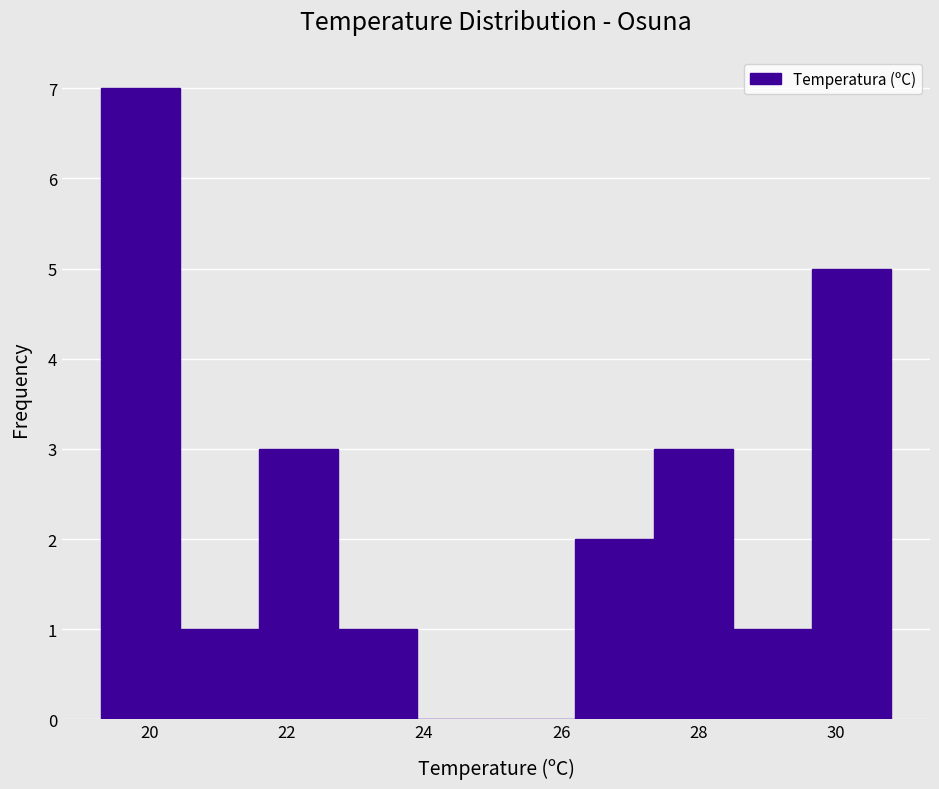

Reading left to right, list every bar in this chart as the range it spans on the x-axis followed by its height. Neither the bar edges nor the heights are printed on the chart, so give them approximately, as read against the axes.

19.30 to 20.45: 7
20.45 to 21.60: 1
21.60 to 22.75: 3
22.75 to 23.90: 1
23.90 to 25.05: 0
25.05 to 26.20: 0
26.20 to 27.35: 2
27.35 to 28.50: 3
28.50 to 29.65: 1
29.65 to 30.80: 5